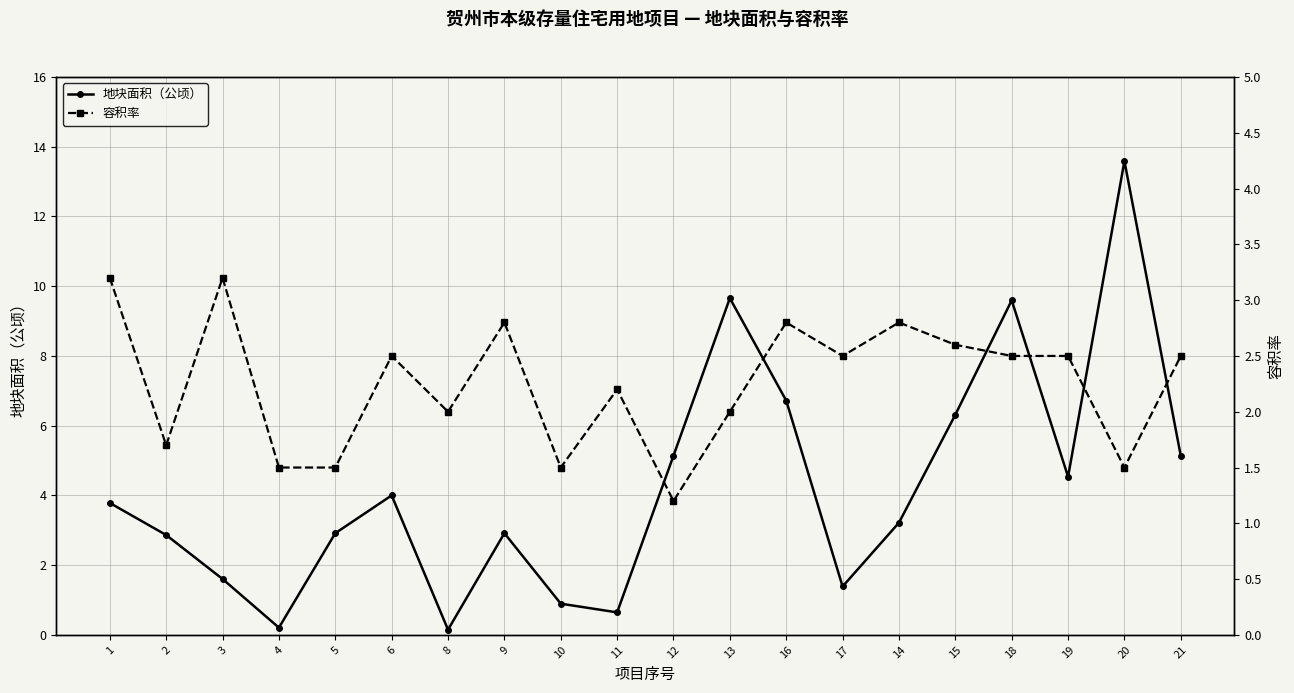

At which category is the sum across all series the highest?

20